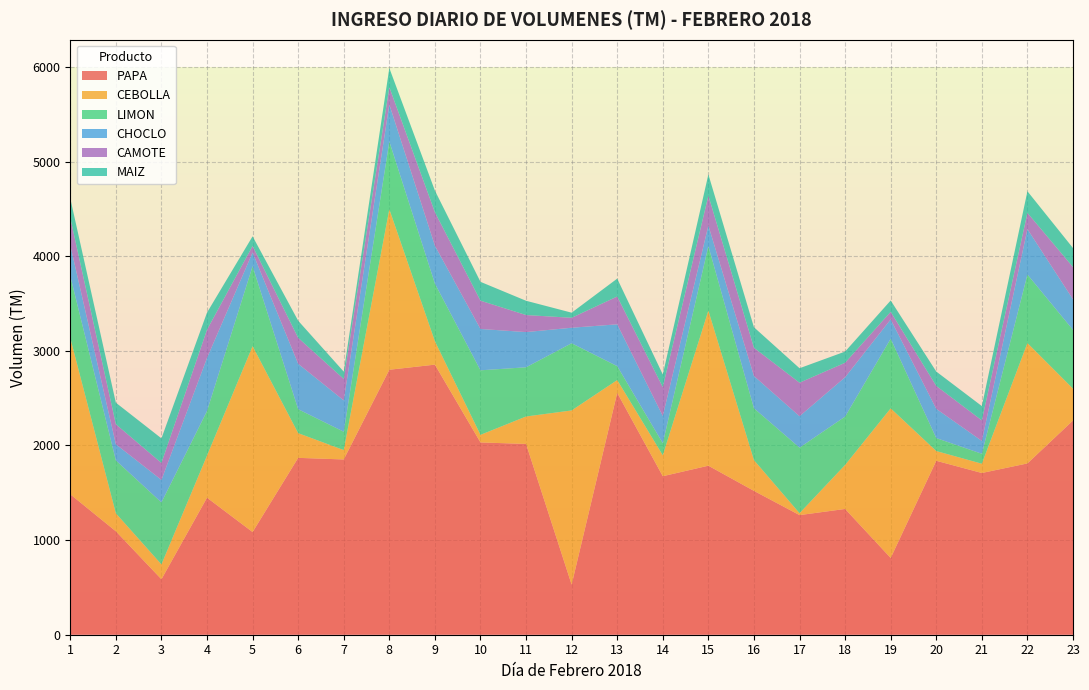

At which category is the sum across all series the highest?

8